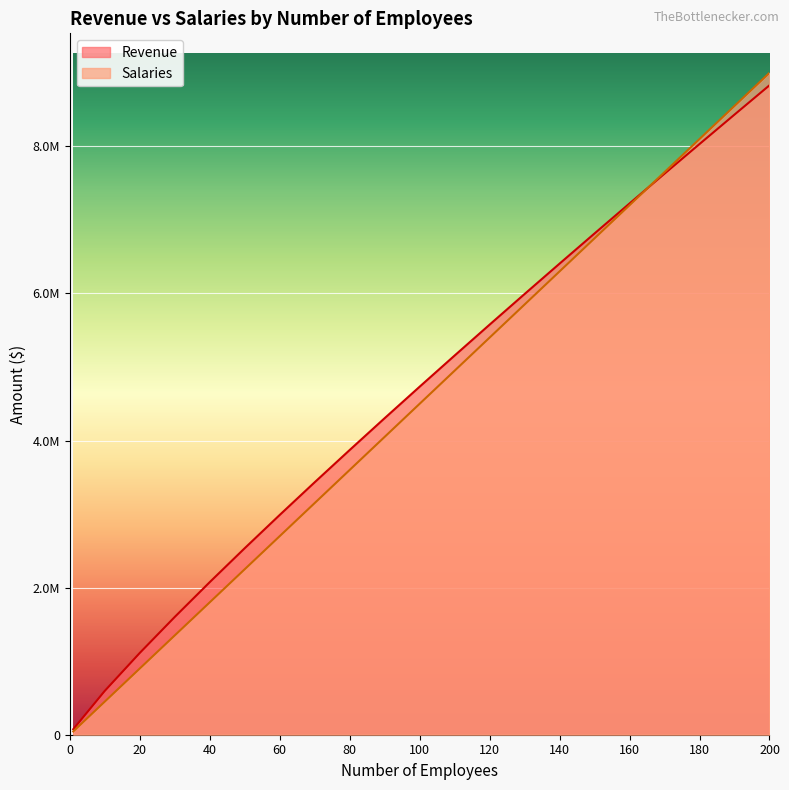

What is the sum of the Salaries values at 50 and 70?

5400000.0